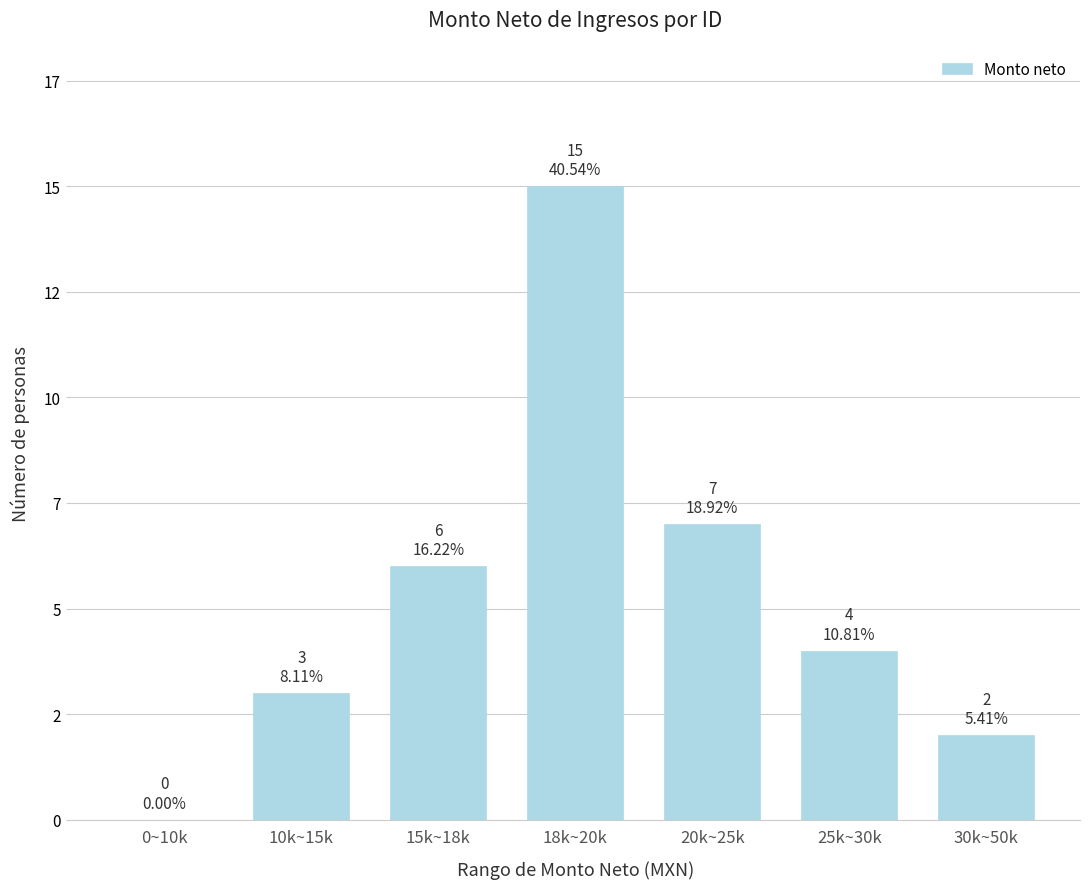

Are the bars horizontal?

No